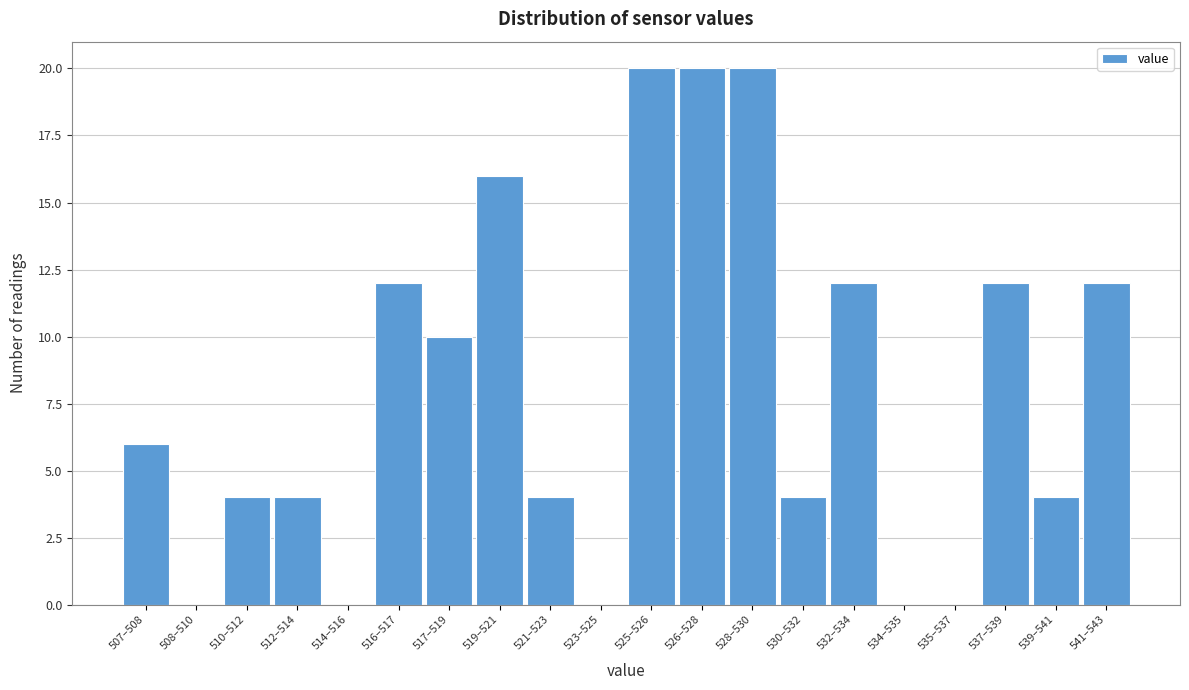

Reading left to right, what are all the values shown in this chart?

507–508=6	508–510=0	510–512=4	512–514=4	514–516=0	516–517=12	517–519=10	519–521=16	521–523=4	523–525=0	525–526=20	526–528=20	528–530=20	530–532=4	532–534=12	534–535=0	535–537=0	537–539=12	539–541=4	541–543=12